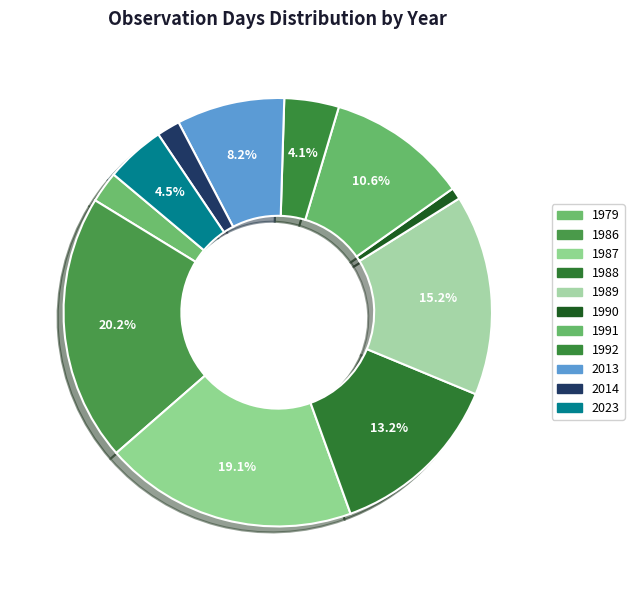

Rank the categories by value from lowest to highest.

1990, 2014, 1979, 1992, 2023, 2013, 1991, 1988, 1989, 1987, 1986